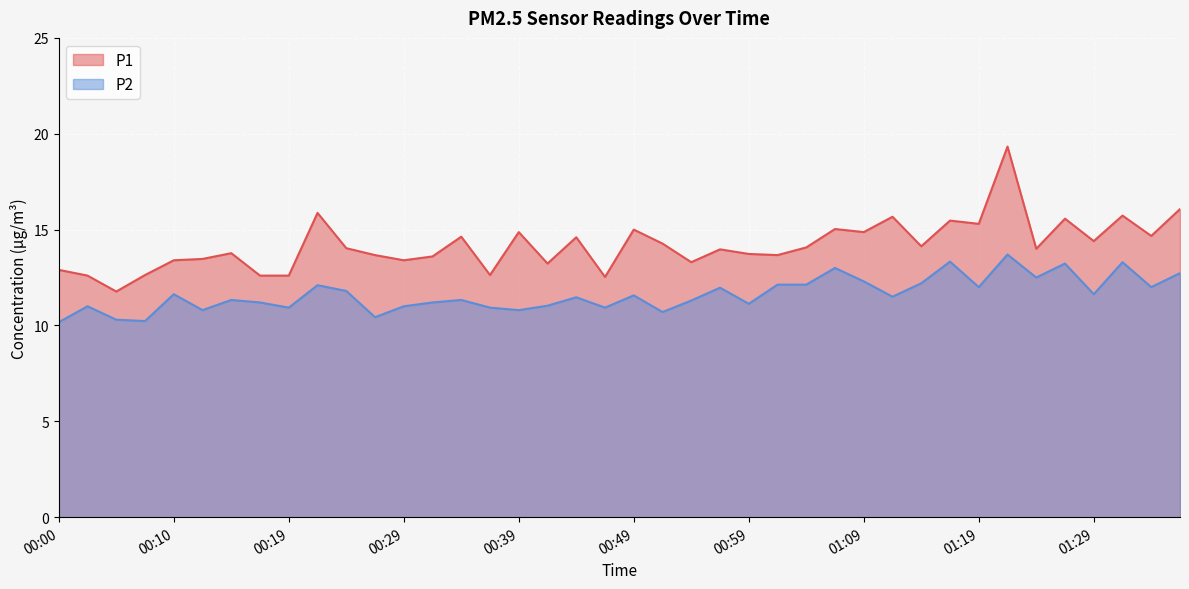

What is the highest value of the P1 series?

19.3